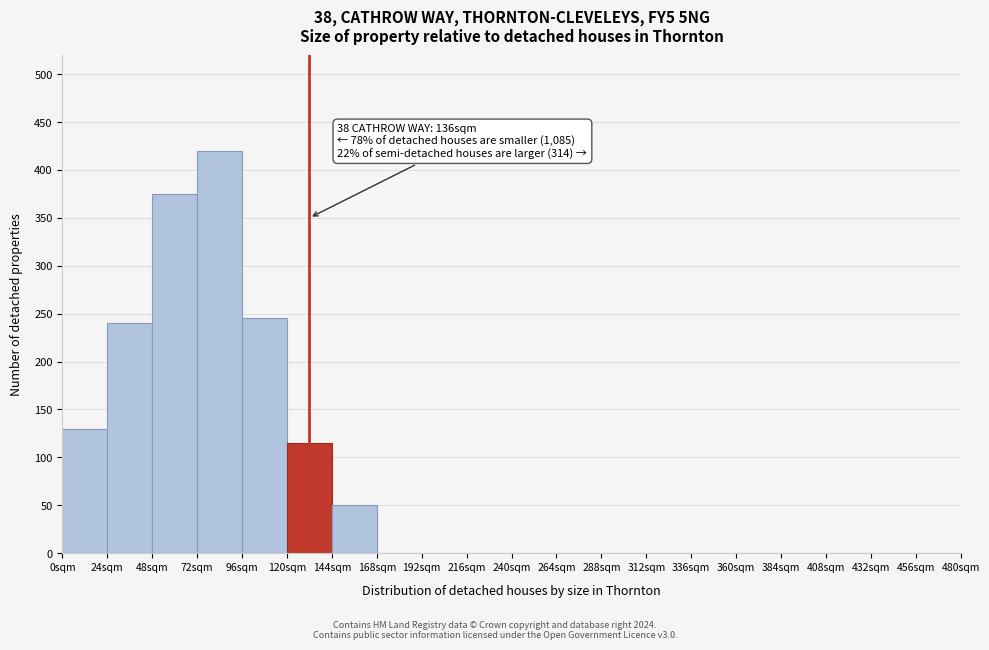

Over which range of the x-axis is the bar tallest?

72 to 96